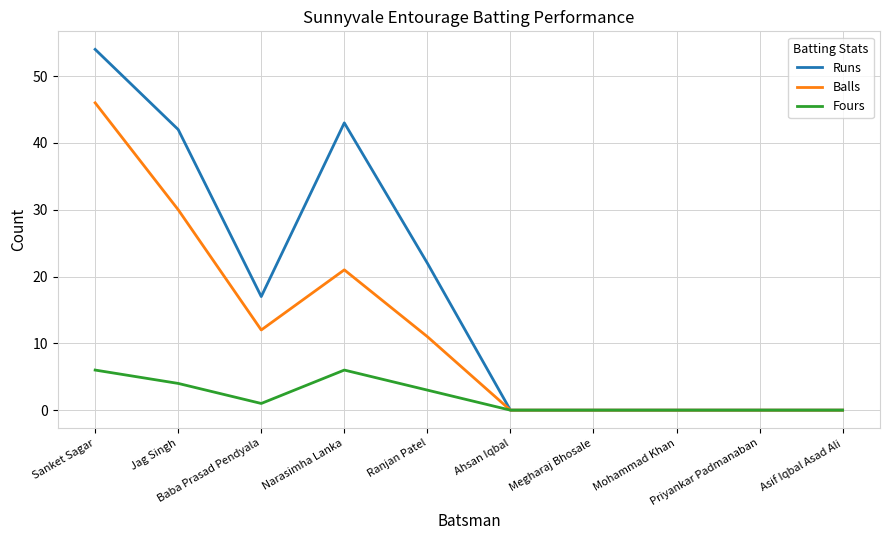

Which series has the largest total across all categories?

Runs